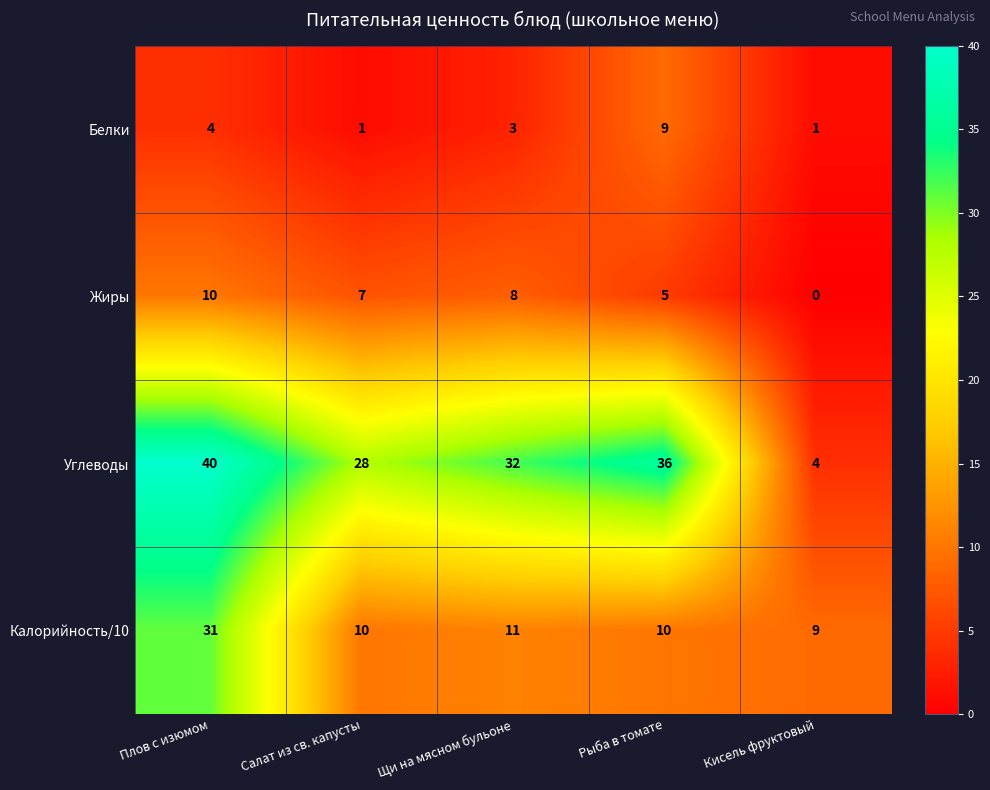

Reading left to right, list all the values displayed in this chart.

Белки: 4	1	3	9	1
Жиры: 10	7	8	5	0
Углеводы: 40	28	32	36	4
Калорийность/10: 31	10	11	10	9